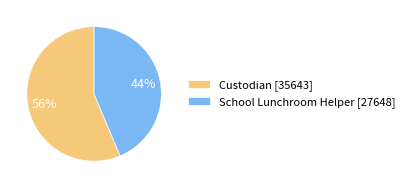

Count the number of slices in the pie.

2